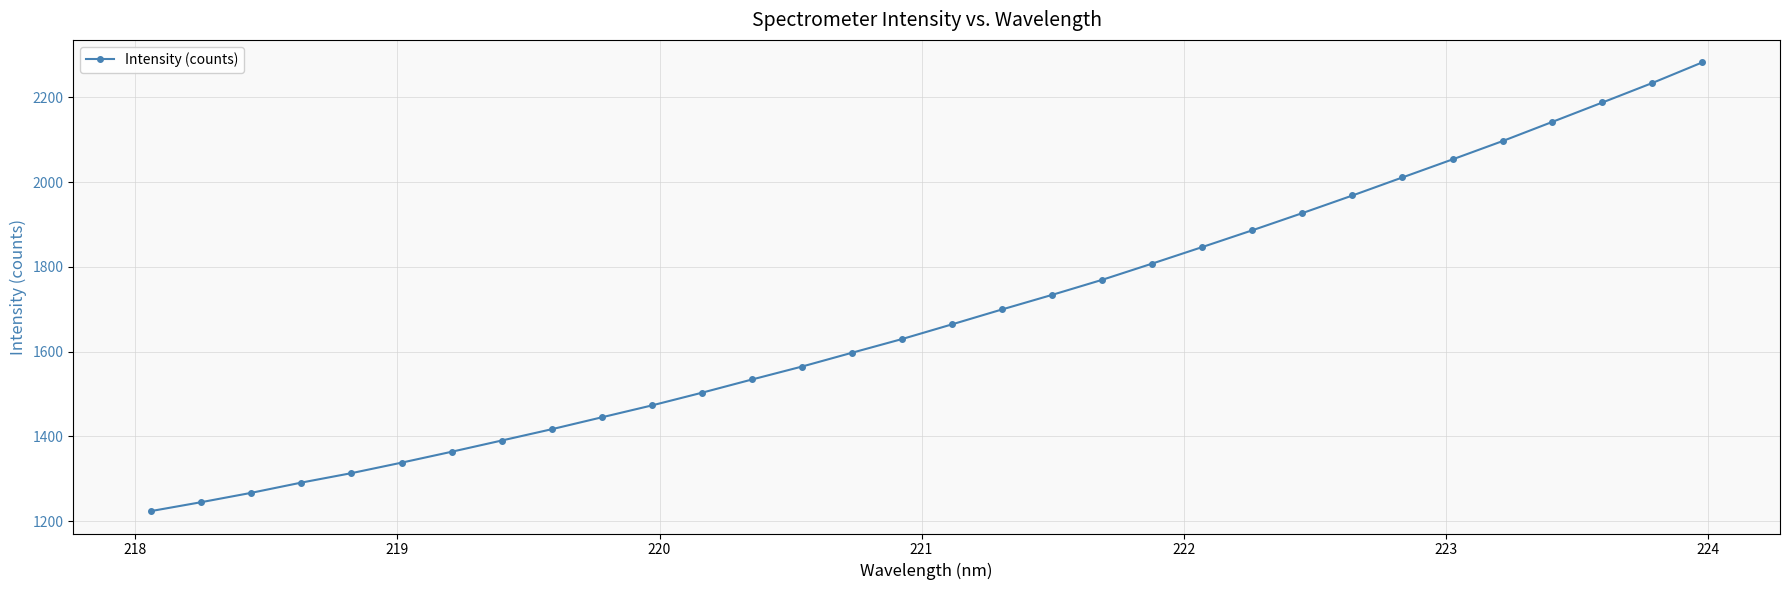

What is the sum of all values?

53909.4